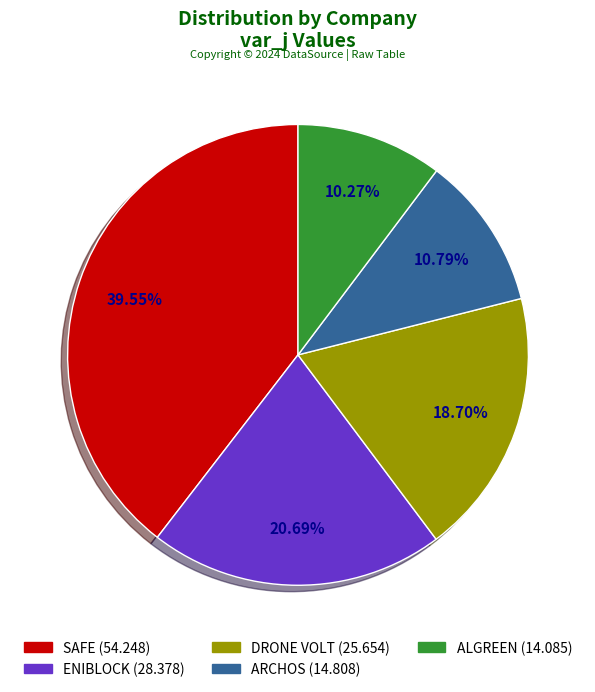

Do ARCHOS and DRONE VOLT together represent more than half of the pie?

No